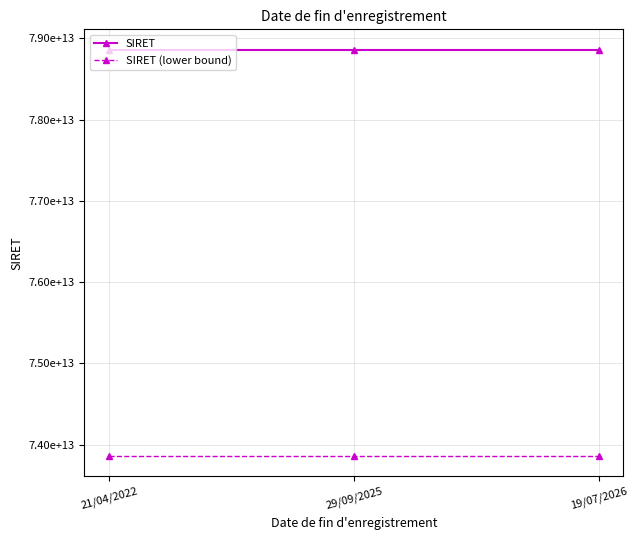

List the series in order of their overall mean, highest first.

SIRET, SIRET (lower bound)